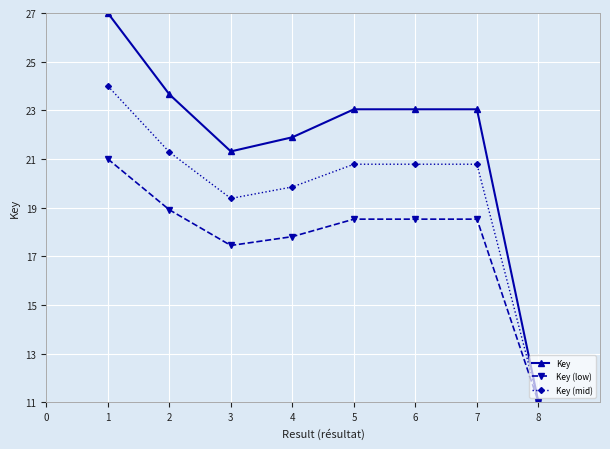

Is it true that Key (mid) equals 31.6 at 4?

False